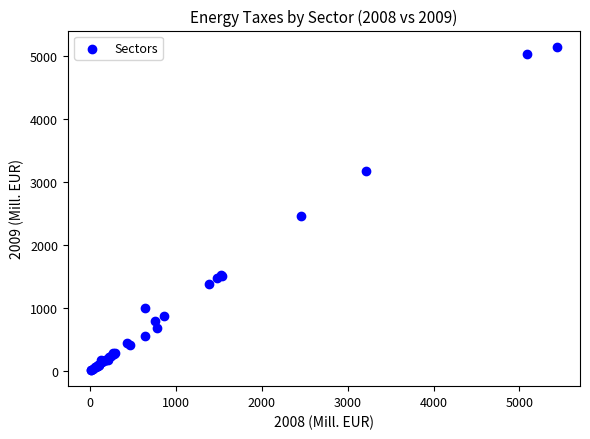

What Y value in the scatter plot is closest to 2581?

2454.3